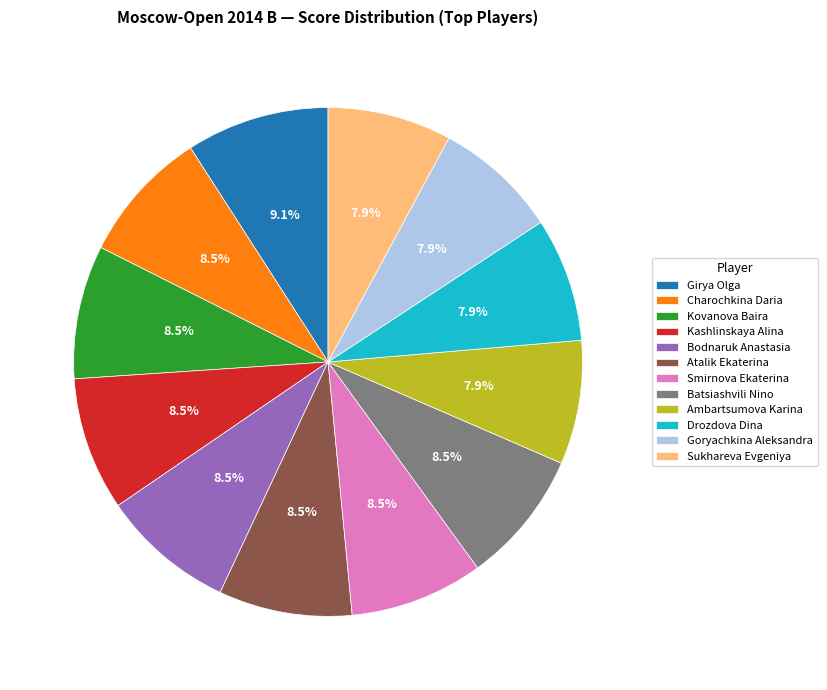

Between Smirnova Ekaterina and Ambartsumova Karina, which is larger?

Smirnova Ekaterina